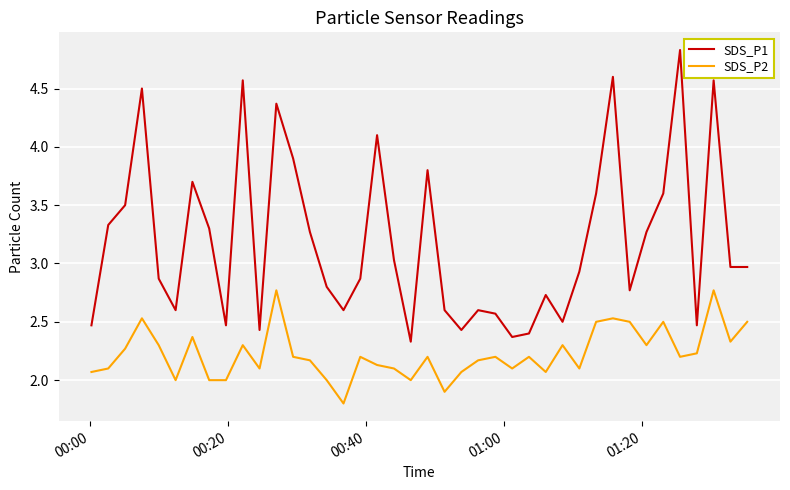

What is the lowest value of the SDS_P1 series?

2.3